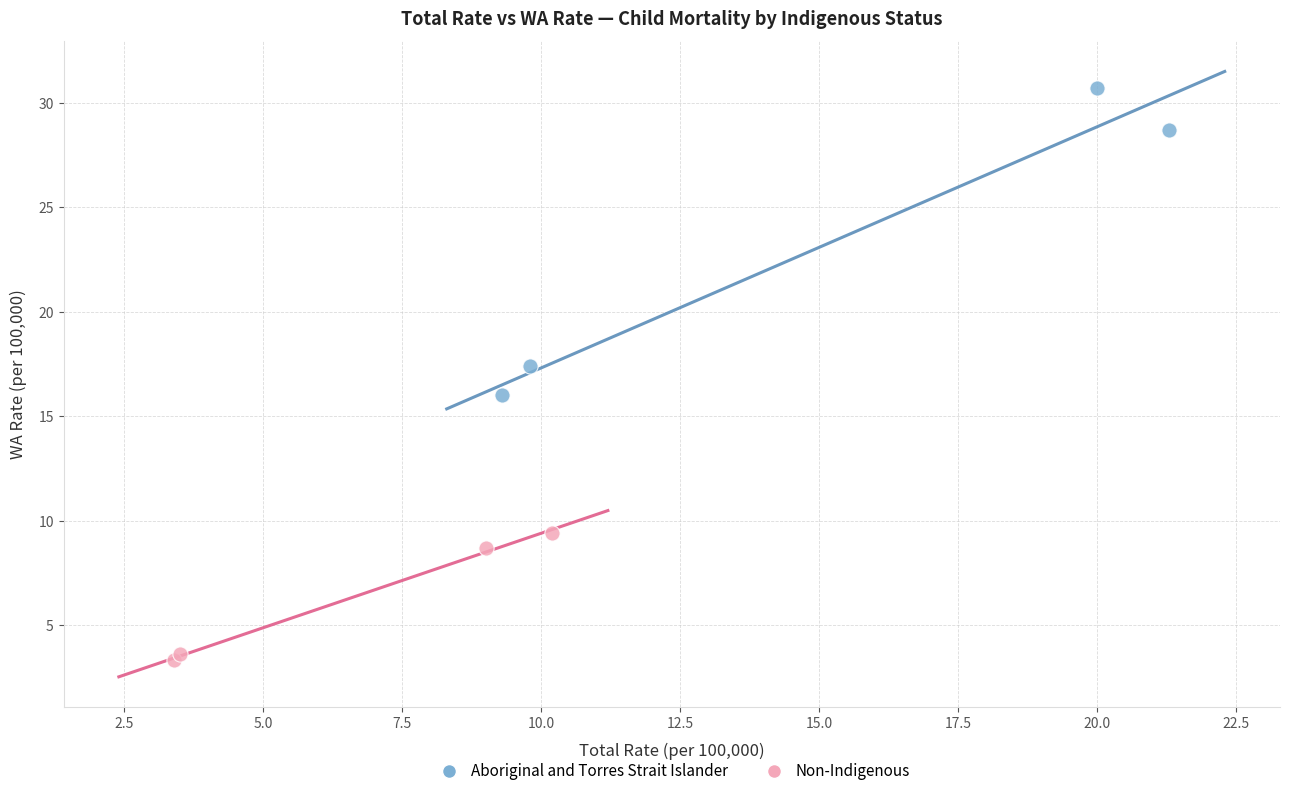

Which series has the largest Y range (max minus min)?

Aboriginal and Torres Strait Islander